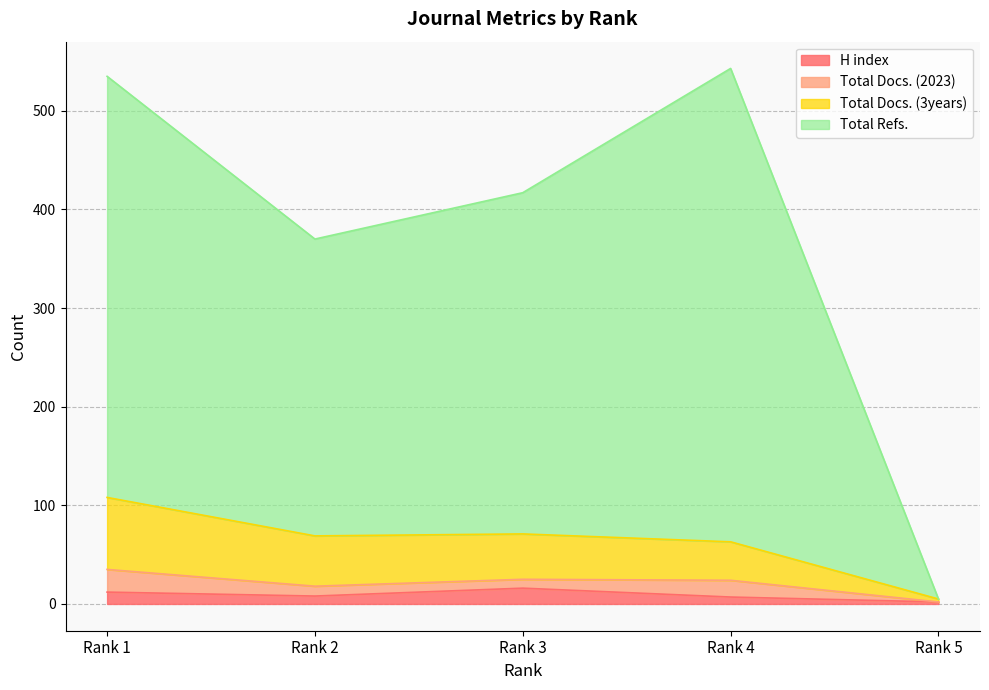

How many interior local peaks does the H index series have?

1